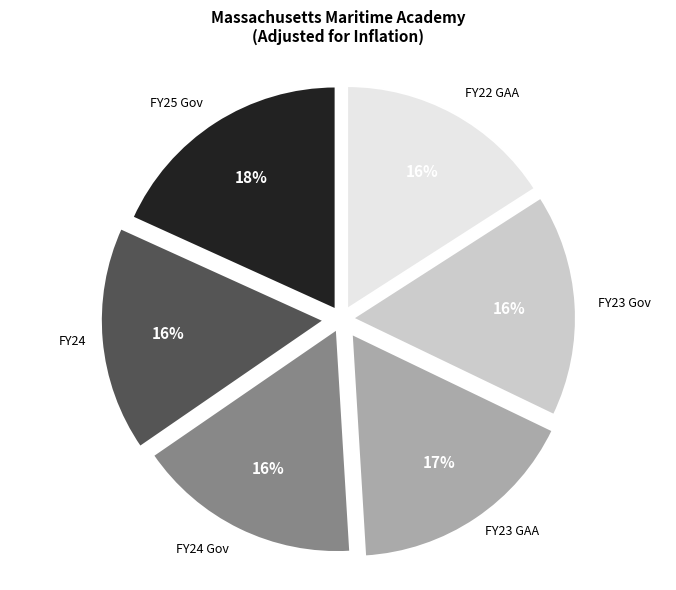

To the nearest percent, what is the difference between the largest and smallest slice percentages?

2%